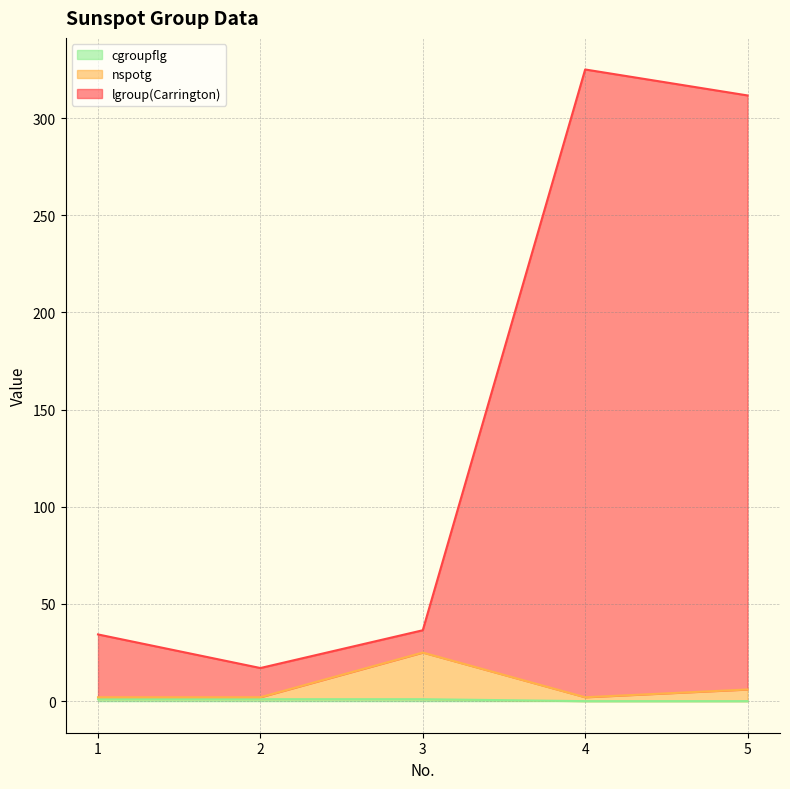

What is the sum of the cgroupflg values at 3 and 4?

1.0